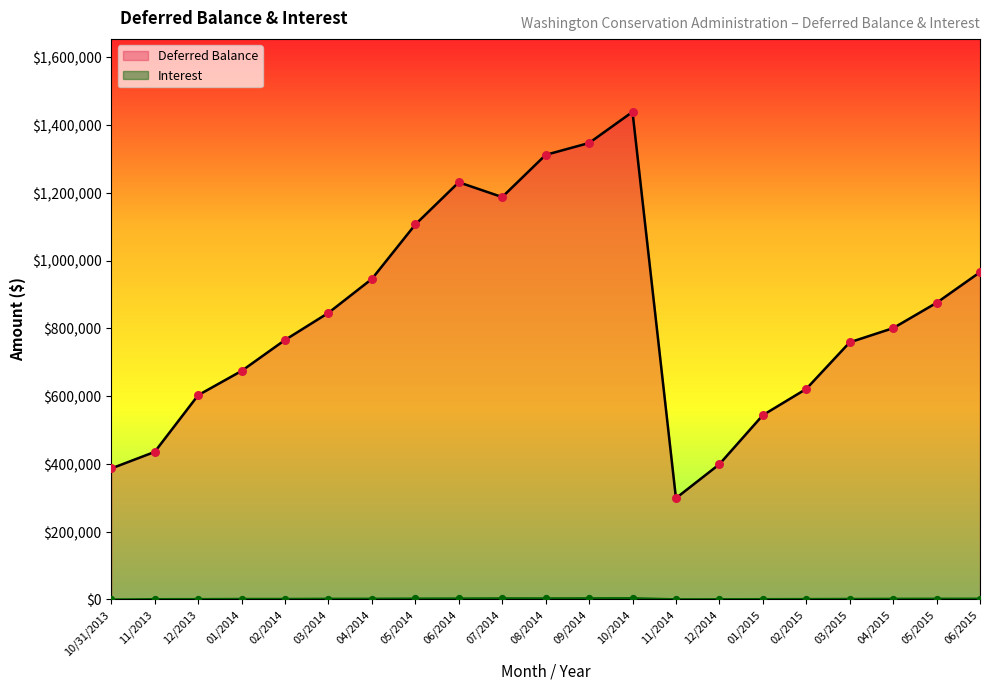

Which series has the largest total across all categories?

Deferred Balance